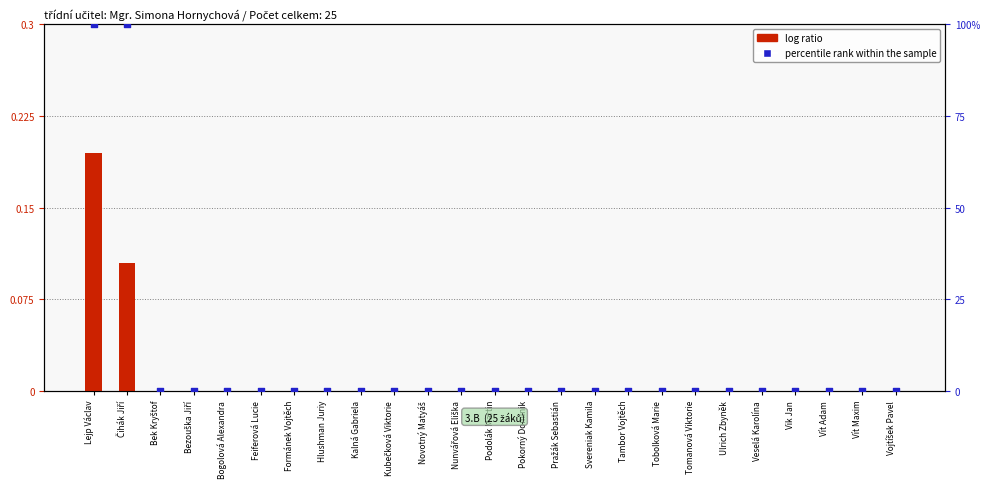

What are all the series names shown in the legend?

log ratio, percentile rank within the sample